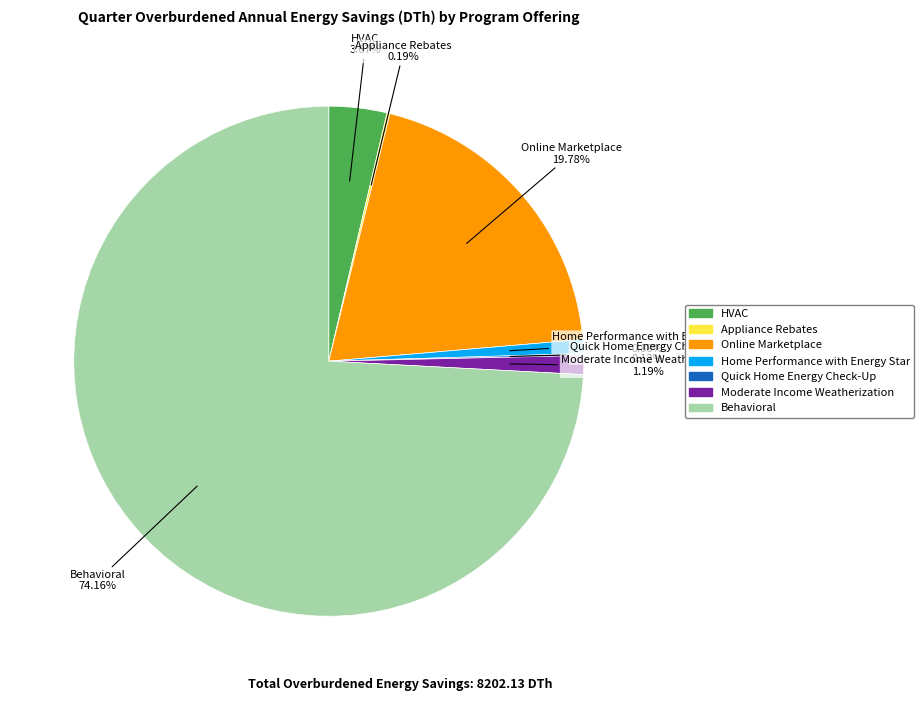

Is there a majority slice in this chart?

Yes